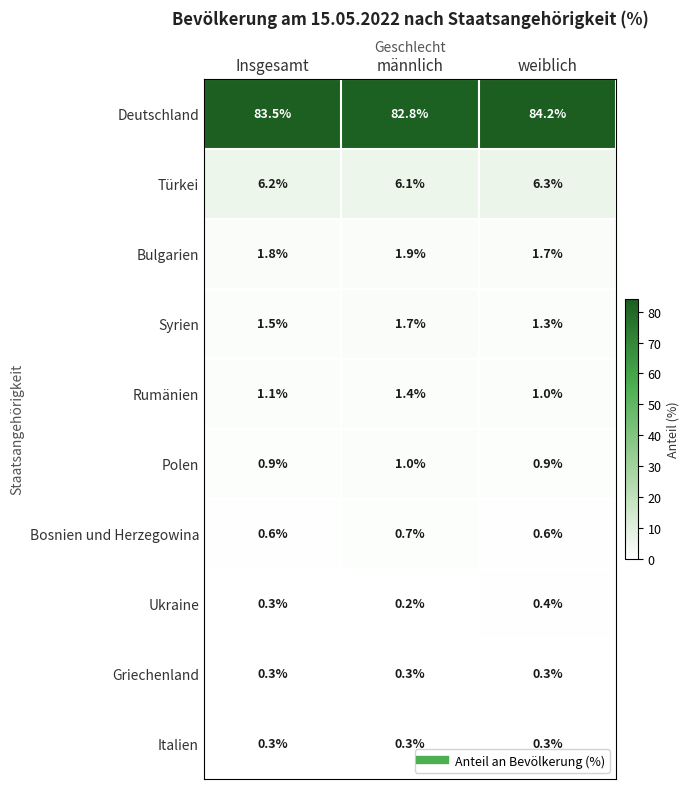

What is the average value of the Deutschland series?

83.5